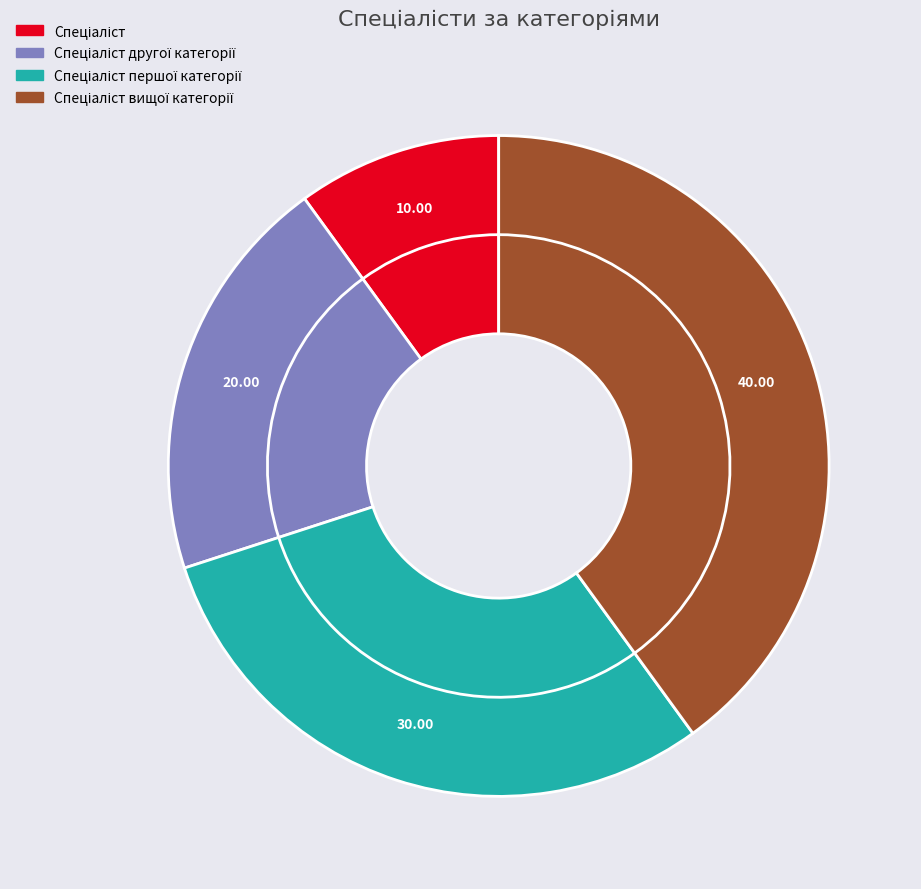

To the nearest percent, what is the average slice percentage?

25%